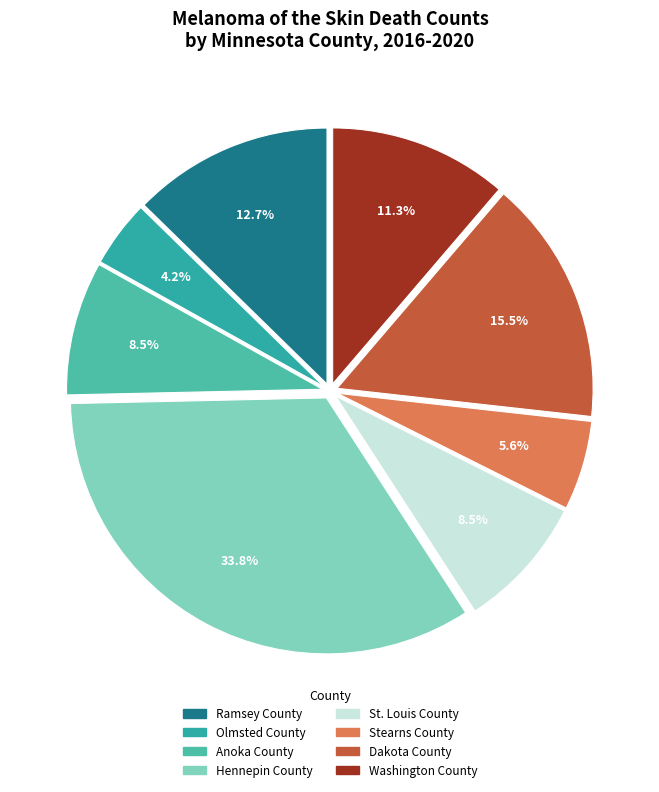

What percentage is the Ramsey County slice, to the nearest percent?

13%